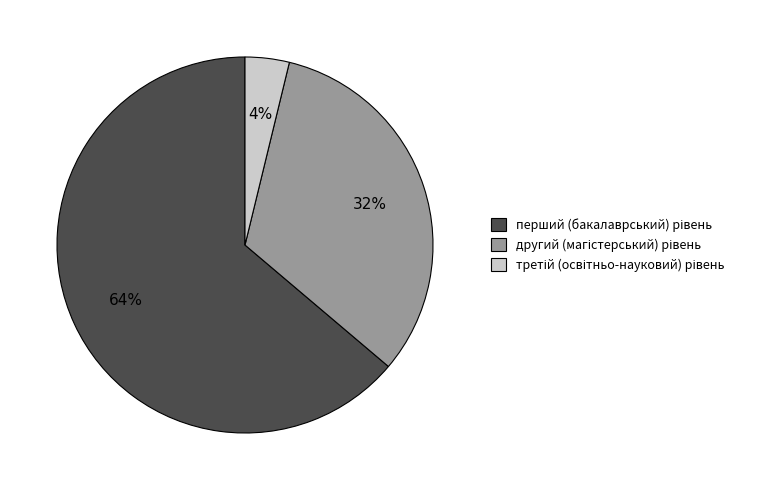

Count the number of slices in the pie.

3